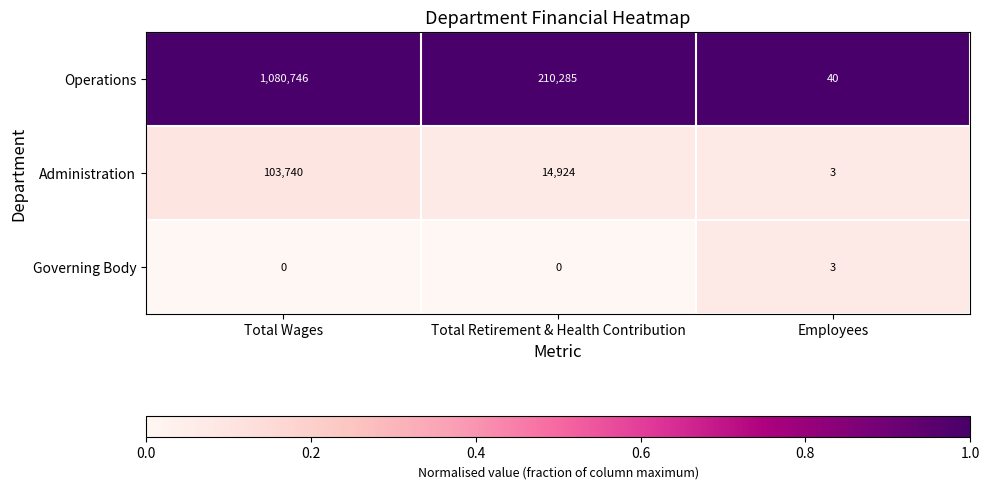

What is the difference between the Governing Body values at Total Retirement & Health Contribution and Employees?

3